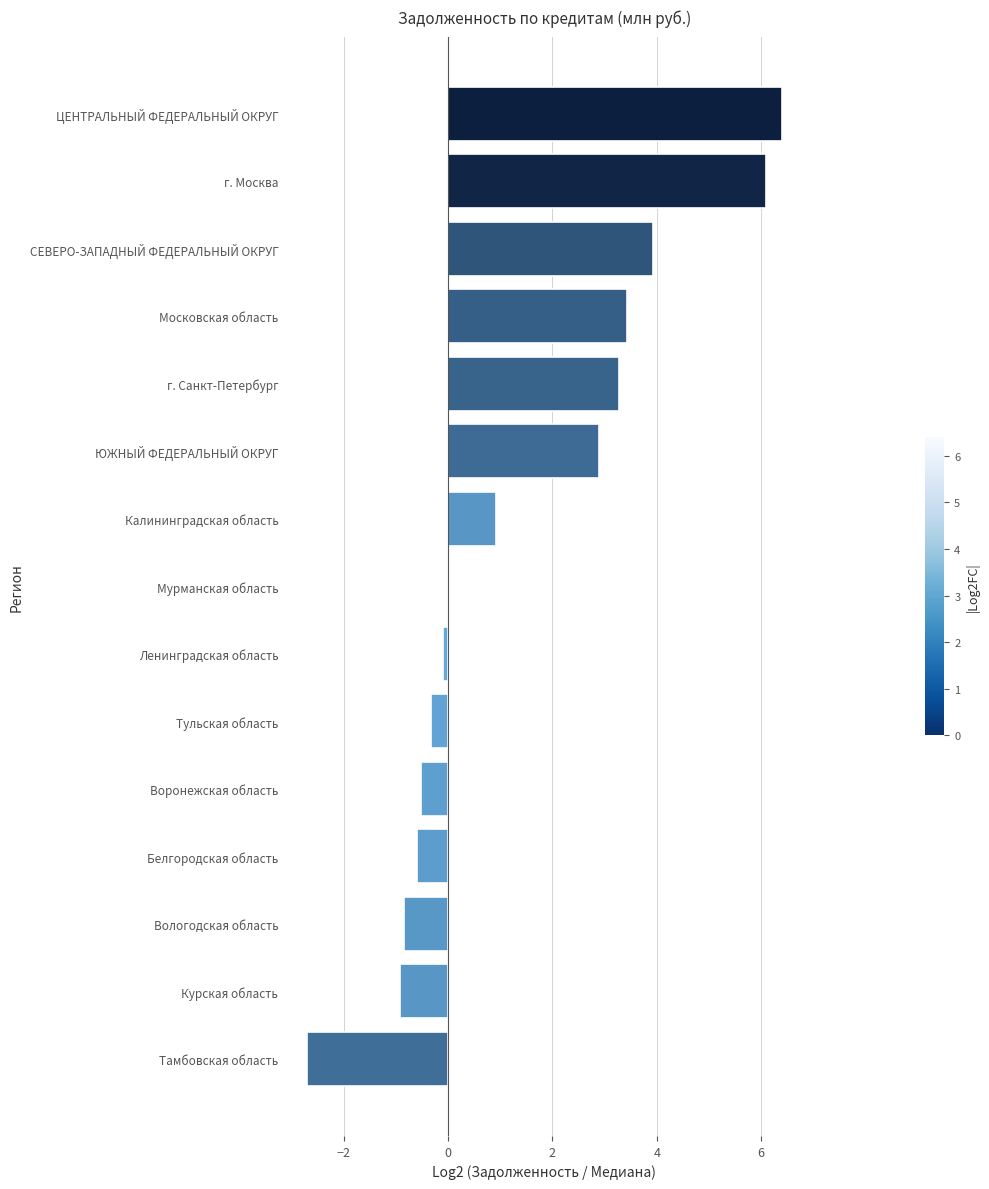

What is the change in value from Курская область to г. Москва?

+7.0